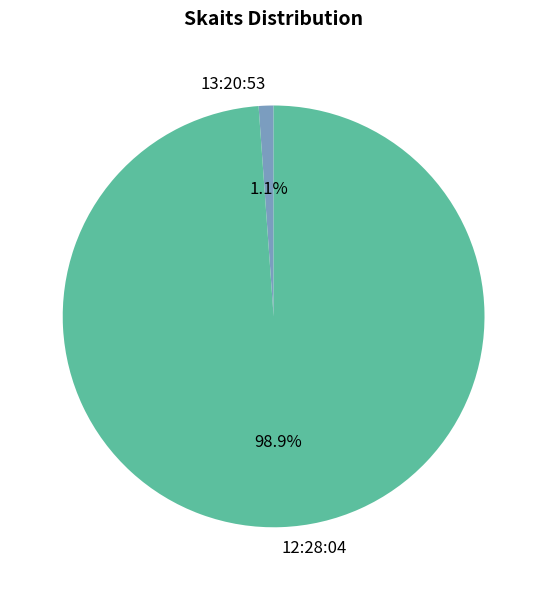

To the nearest percent, what is the difference between the largest and smallest slice percentages?

98%